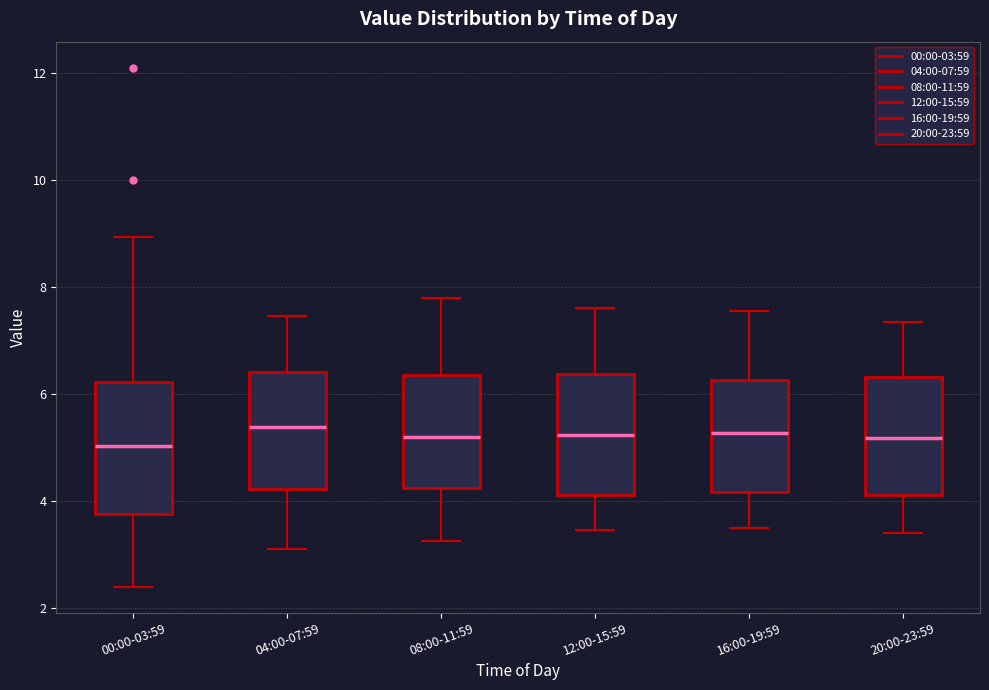

Reading left to right, transcribe this box plot: for each box, give where its median line is, the range the box spans, and where its two whiskers end, as read against the y-axis. The values are not printed on the chart, so give them approximately, as read against the axis.

00:00-03:59: median 5.0, box 3.8 to 6.2, whiskers 2.4 to 9.0
04:00-07:59: median 5.4, box 4.2 to 6.4, whiskers 3.2 to 7.4
08:00-11:59: median 5.2, box 4.2 to 6.4, whiskers 3.2 to 7.8
12:00-15:59: median 5.2, box 4.2 to 6.4, whiskers 3.4 to 7.6
16:00-19:59: median 5.2, box 4.2 to 6.2, whiskers 3.6 to 7.6
20:00-23:59: median 5.2, box 4.2 to 6.4, whiskers 3.4 to 7.4